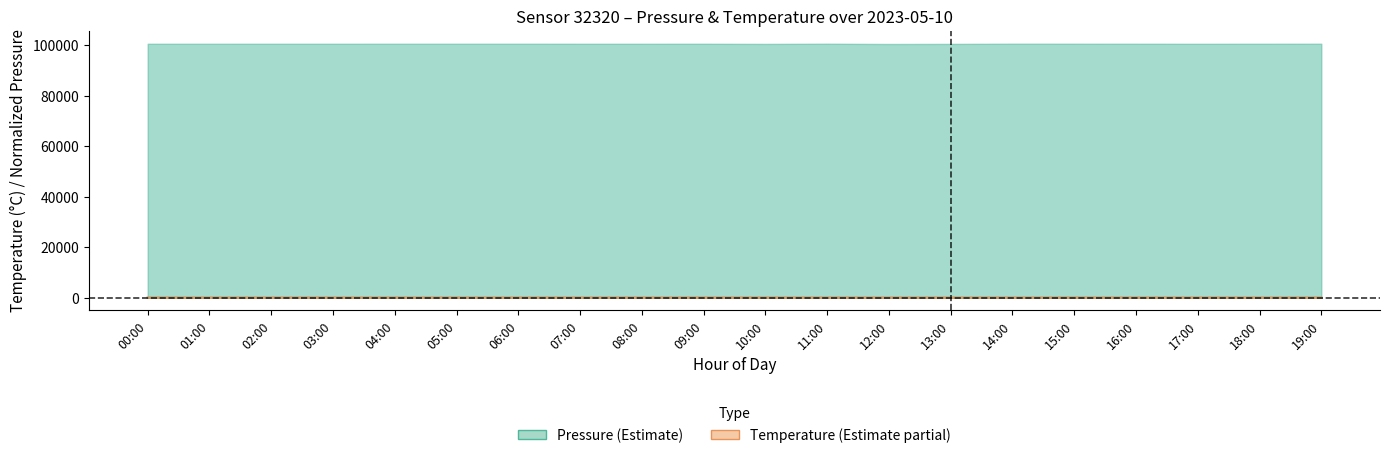

What is the difference between the maximum and minimum values in the Pressure (center) series?

0.3